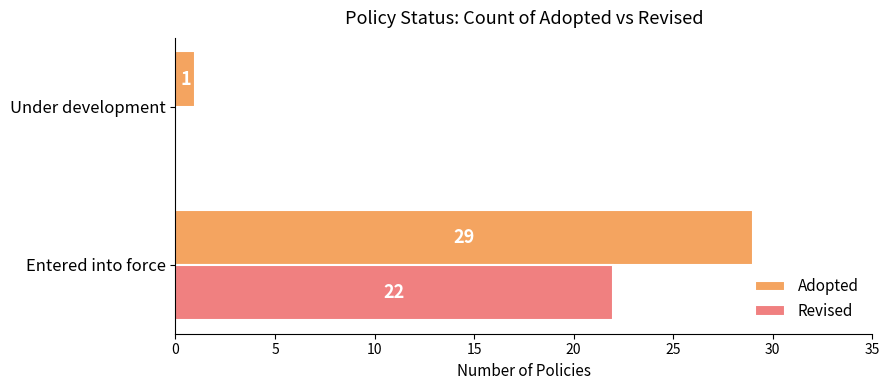

Is it true that Revised equals 22 at Entered into force?

True